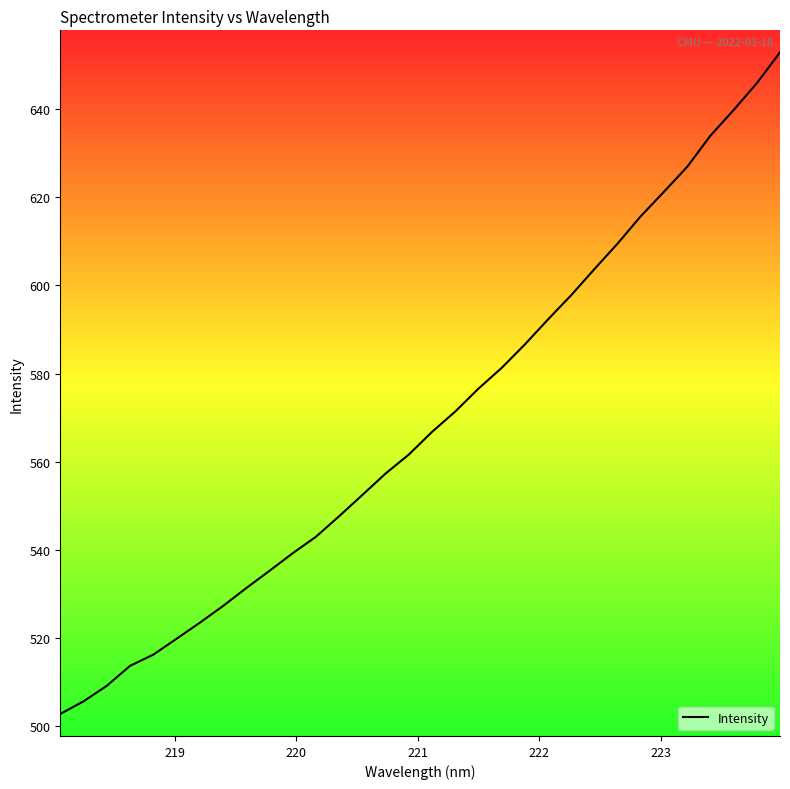

What is the difference between the maximum and minimum values?

150.2